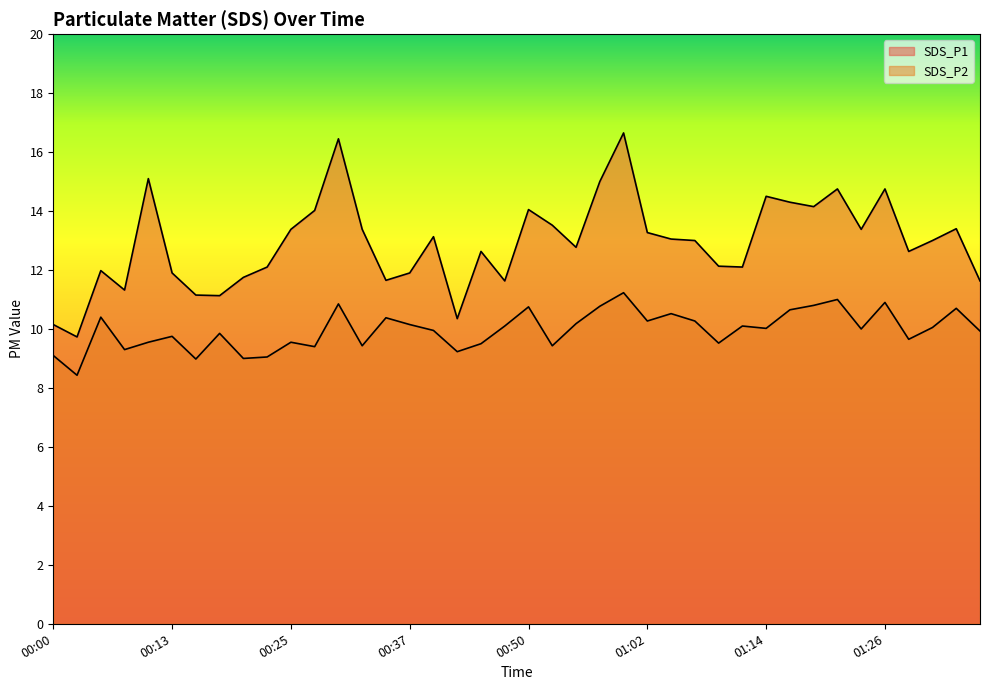

List the series in order of their overall mean, highest first.

SDS_P1, SDS_P2